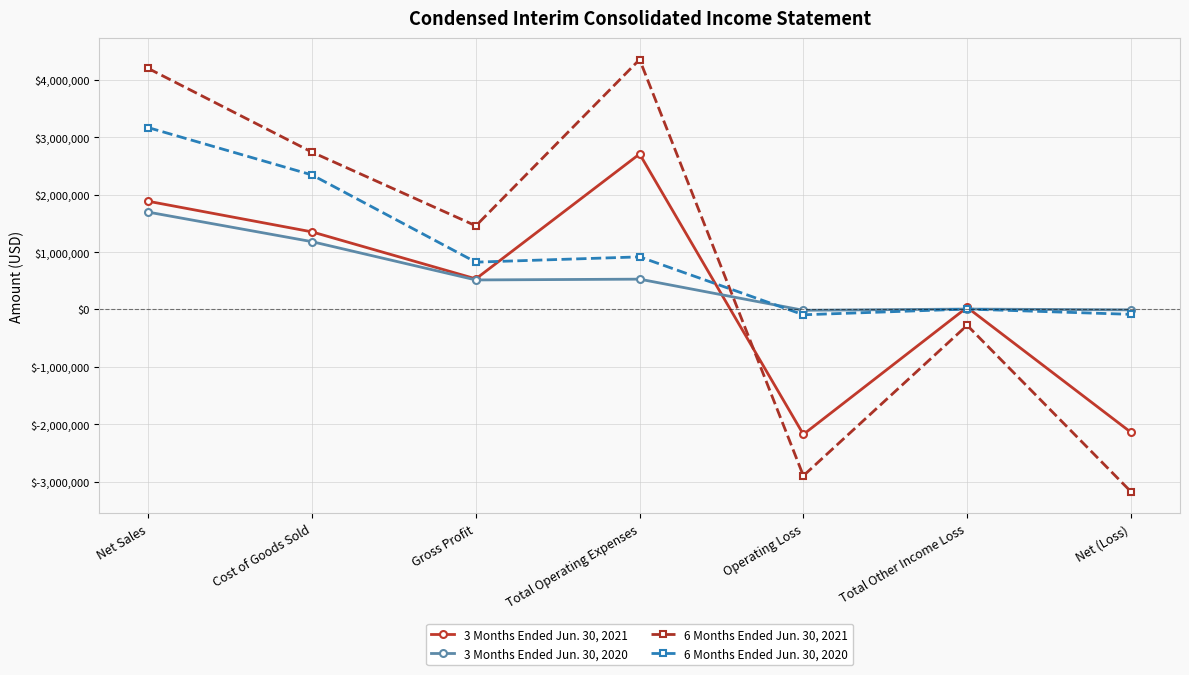

How many values in the 3 Months Ended Jun. 30, 2021 series are below 533229?

3